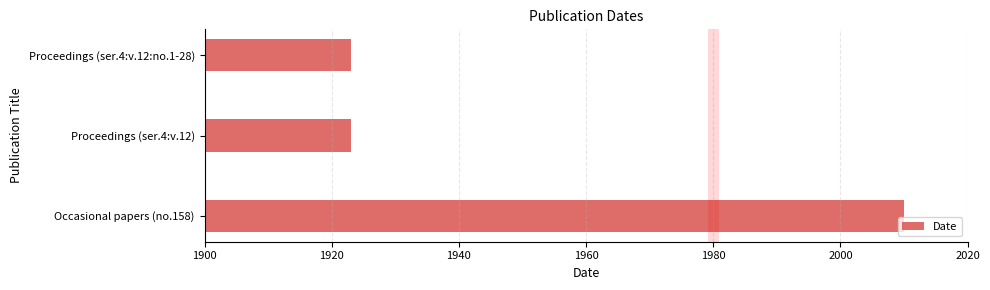

Does the chart contain stacked bars?

No